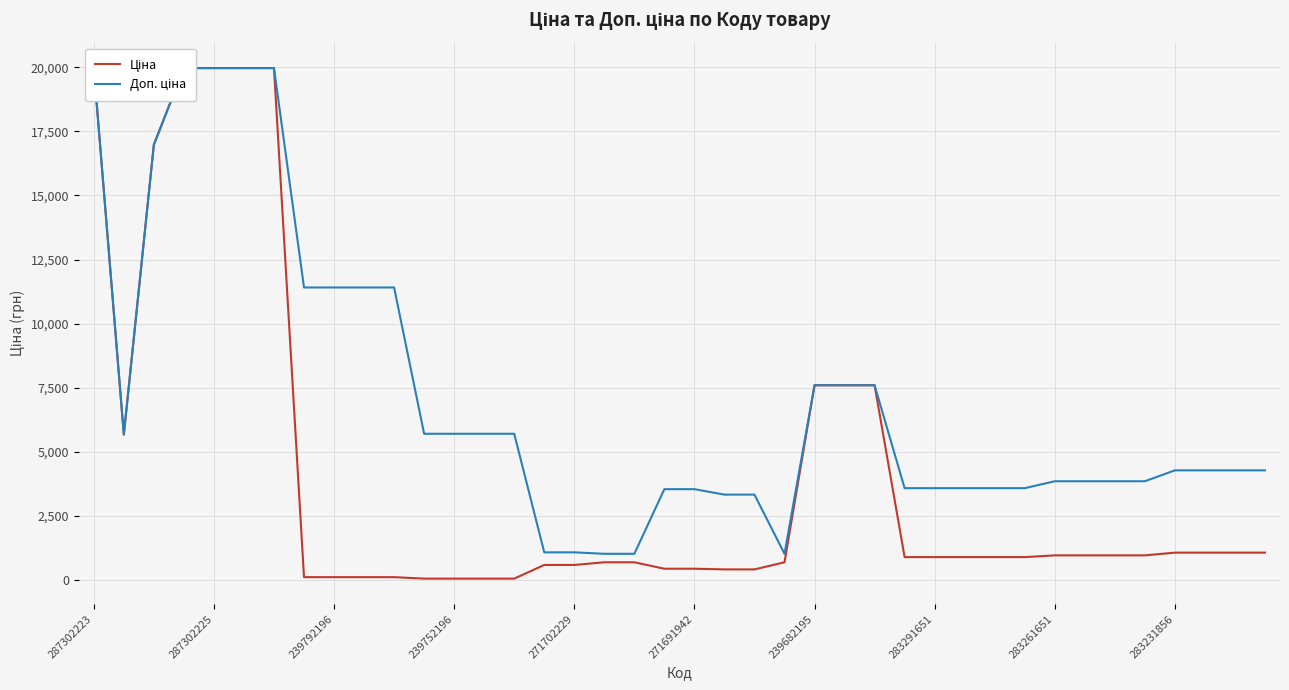

At which label does Доп. ціна reach its minimum?

17